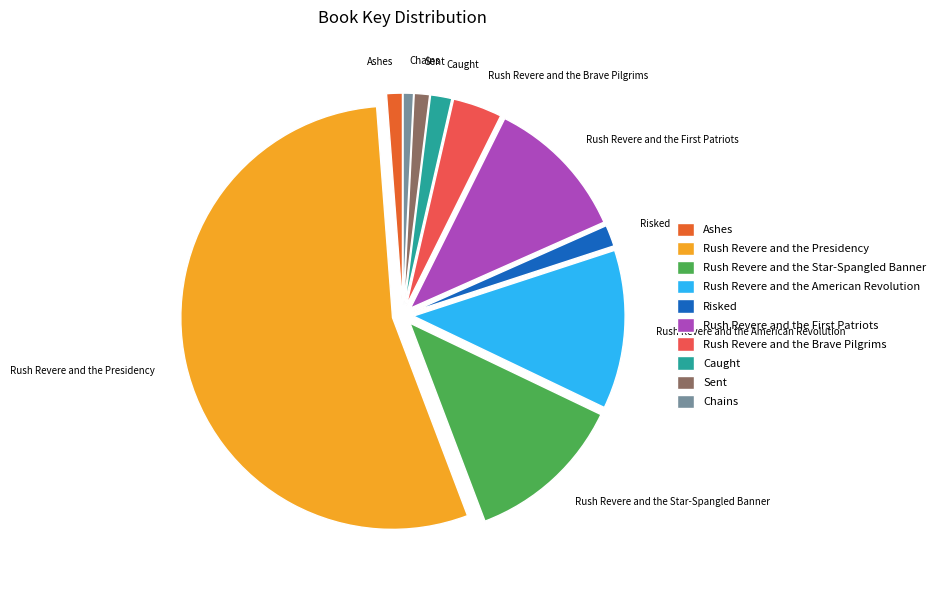

Does Rush Revere and the Presidency represent more than half of the total?

Yes